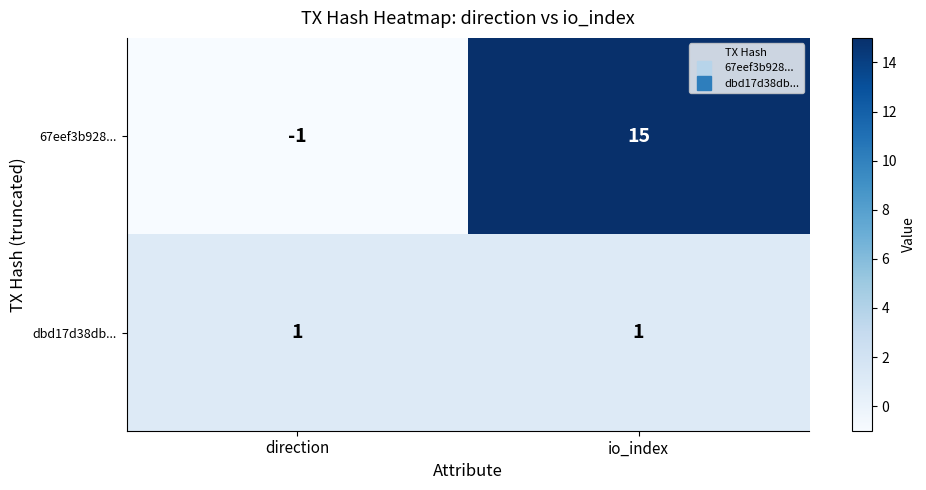

List the series in order of their overall mean, lowest first.

dbd17d38db..., 67eef3b928...